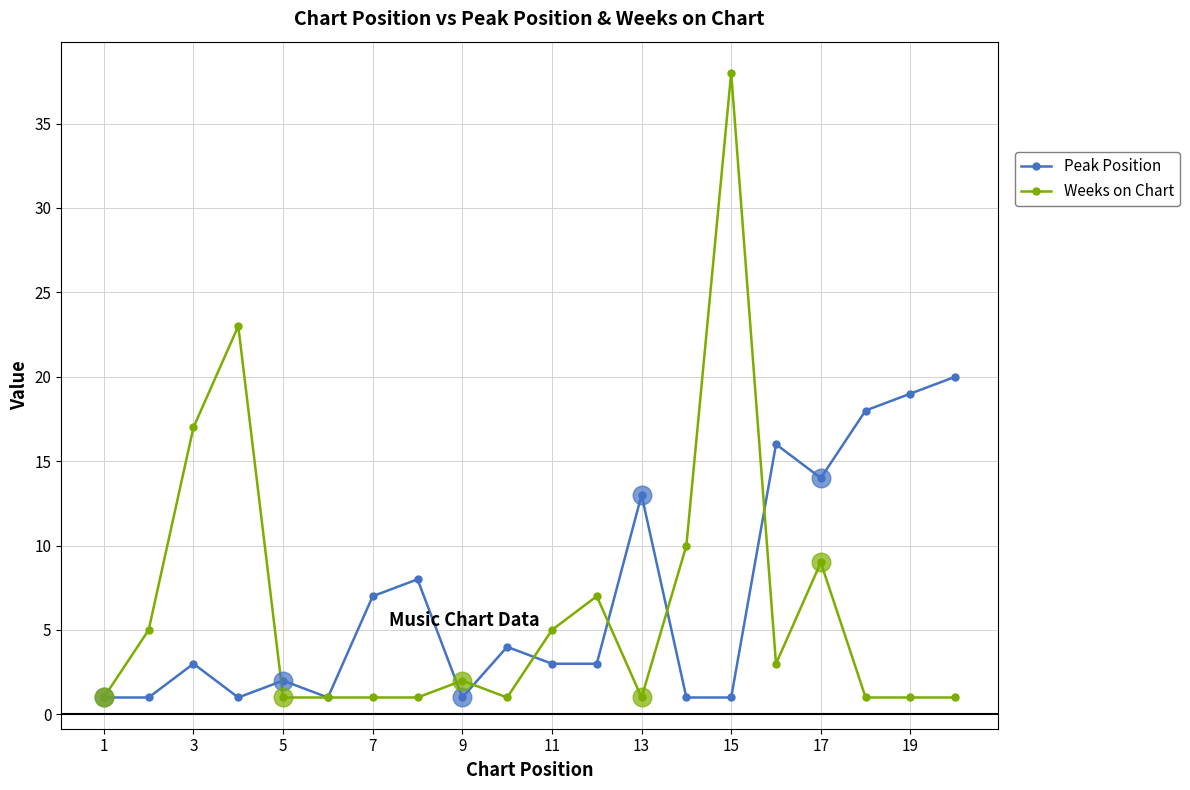

Which series has the largest range (max minus min)?

Weeks on Chart